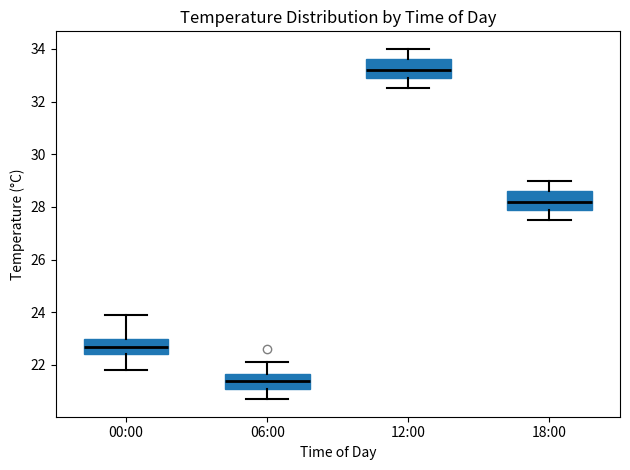

Reading left to right, transcribe this box plot: for each box, give where its median line is, the range the box spans, and where its two whiskers end, as read against the y-axis. The values are not printed on the chart, so give them approximately, as read against the axis.

00:00: median 22.8, box 22.4 to 23.0, whiskers 21.8 to 24.0
06:00: median 21.4, box 21.2 to 21.6, whiskers 20.8 to 22.2
12:00: median 33.2, box 33.0 to 33.6, whiskers 32.6 to 34.0
18:00: median 28.2, box 28.0 to 28.6, whiskers 27.6 to 29.0